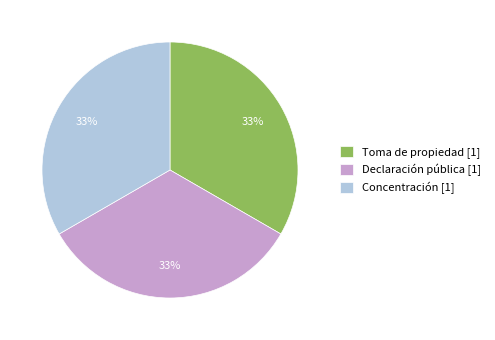

Is it true that Toma de propiedad [1] is 39% of the pie?

False